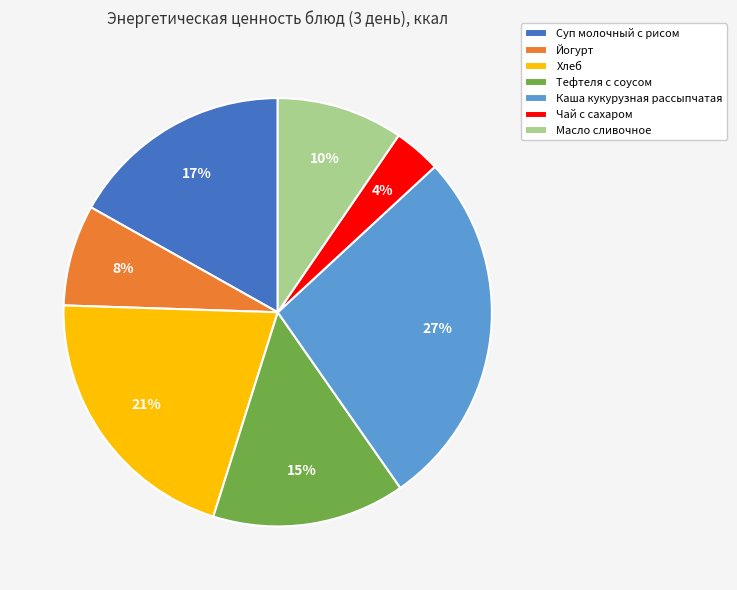

To the nearest percent, what percentage of the pie is Тефтеля с соусом?

15%